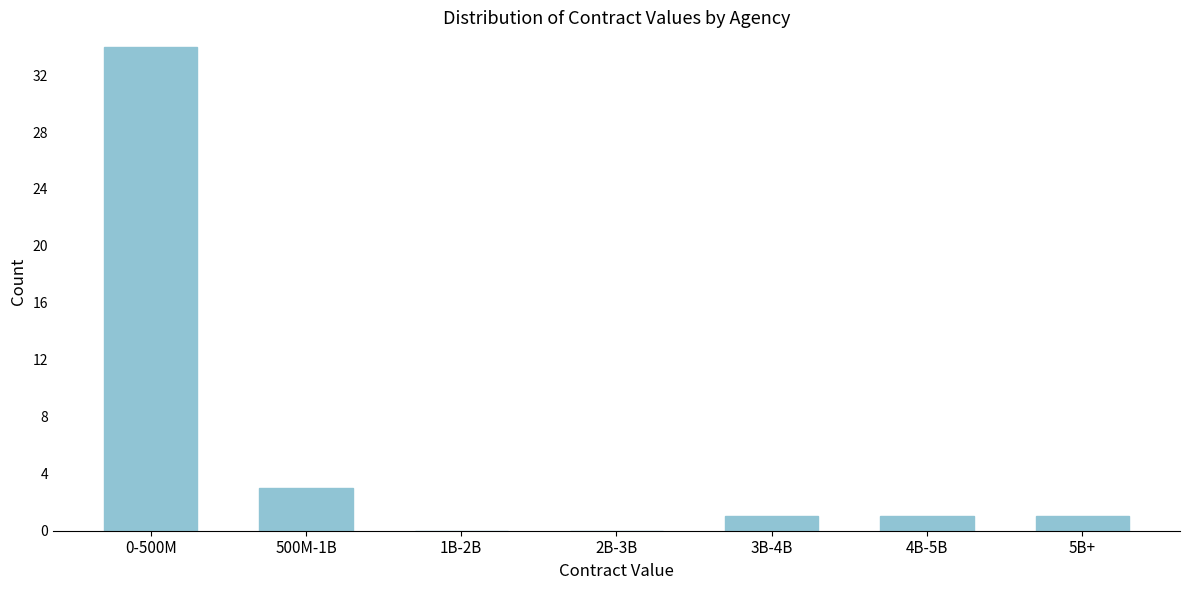

Reading left to right, extract all data points from this chart.

0-500M=34	500M-1B=3	1B-2B=0	2B-3B=0	3B-4B=1	4B-5B=1	5B+=1